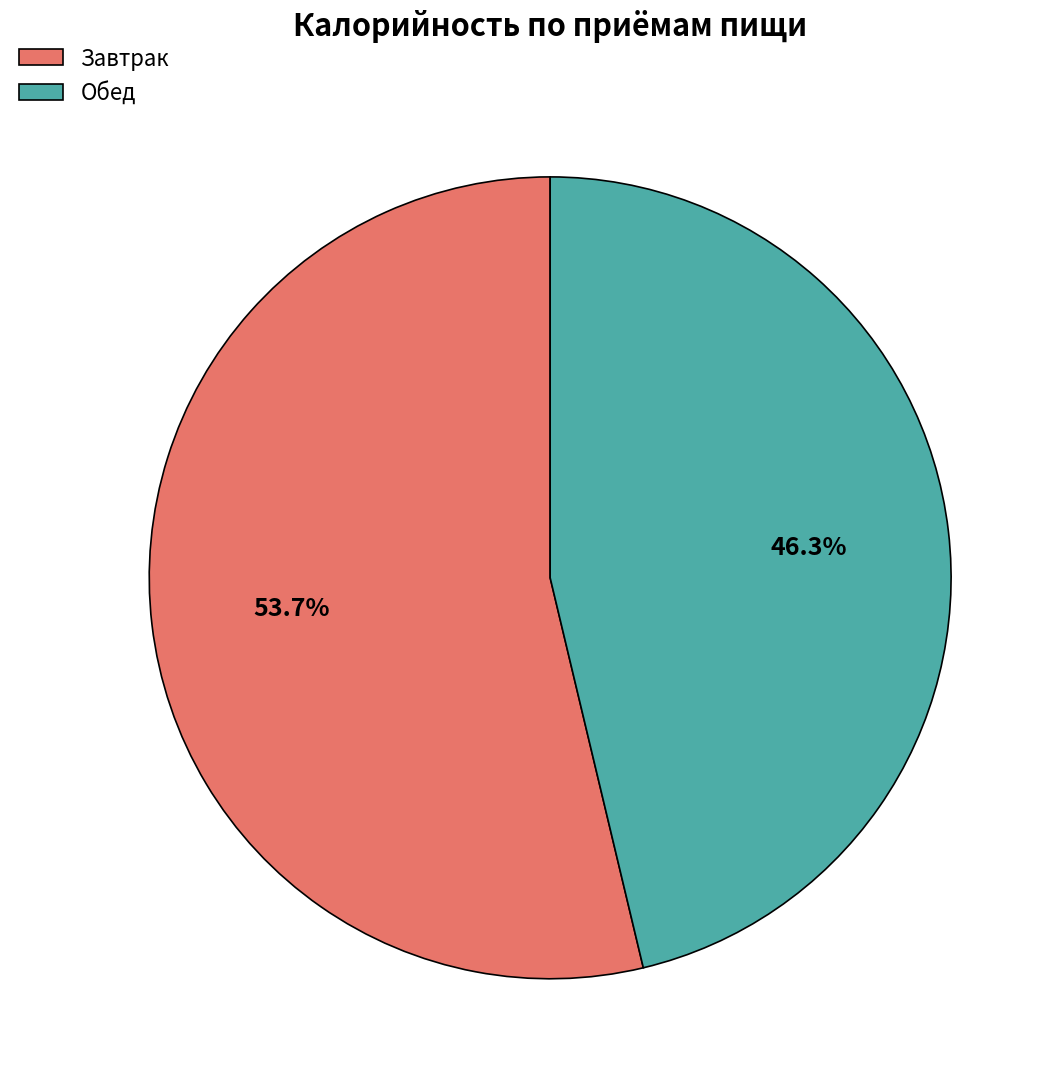

Do Завтрак and Обед together represent more than half of the pie?

Yes